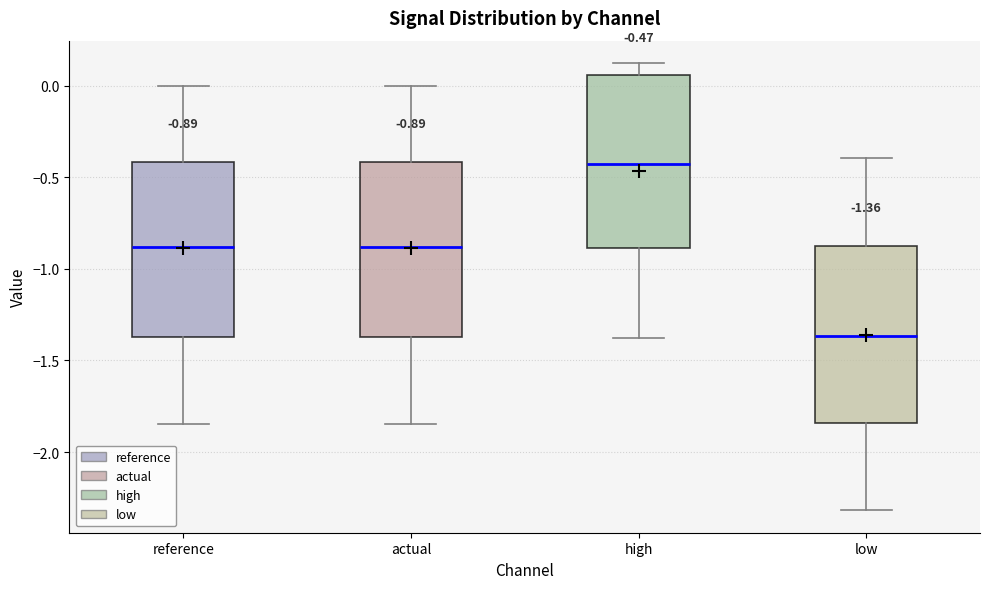

Which box's median line is the lowest?

low